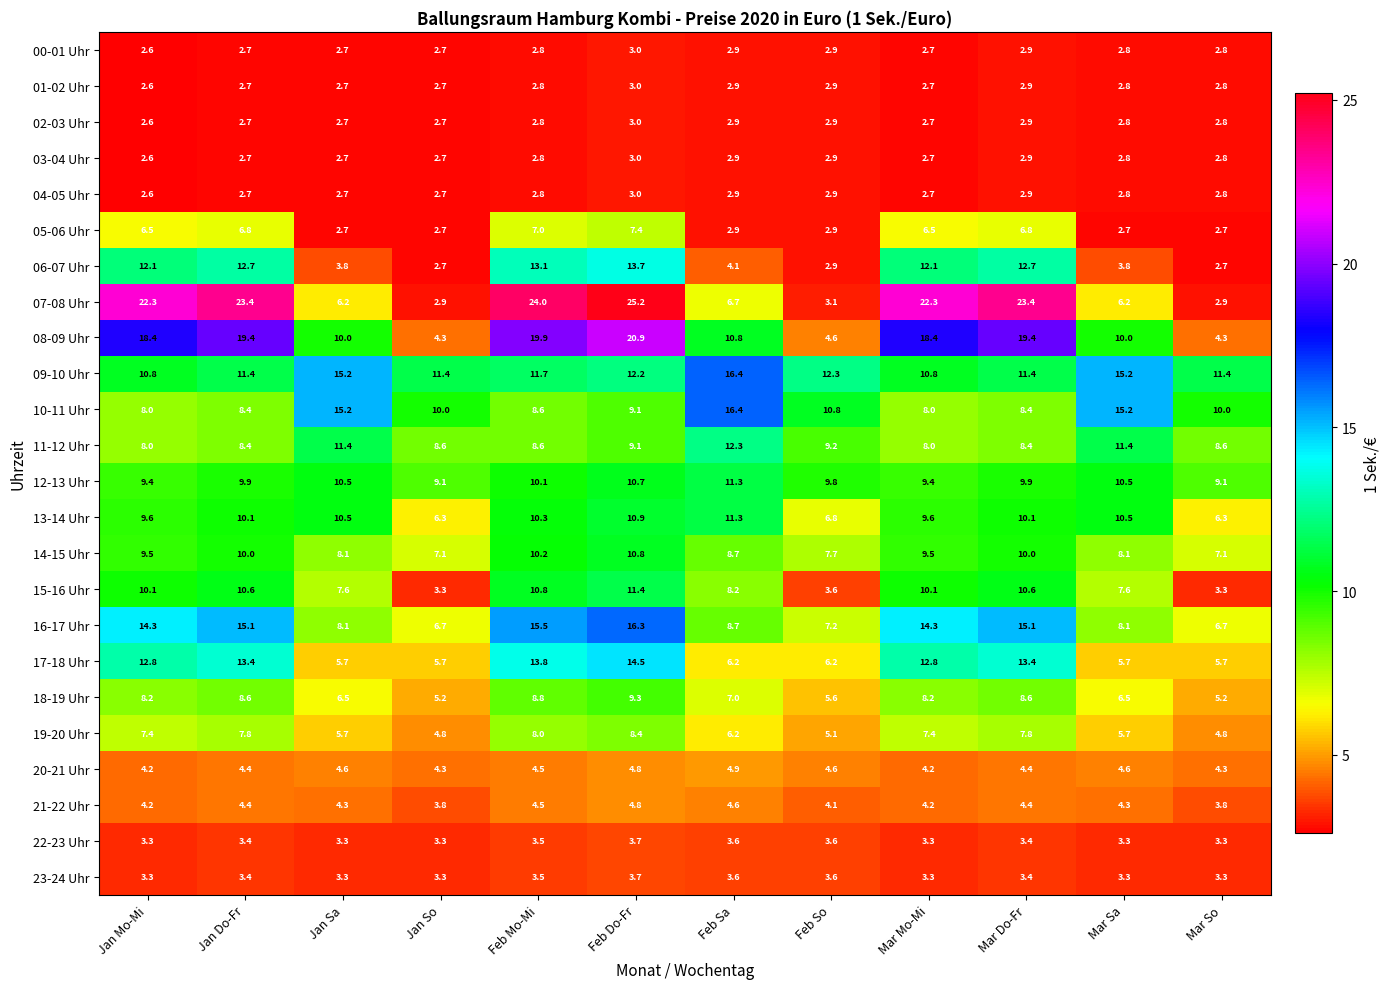

What is the total value across all series at Mar Mo-Mi?

195.9